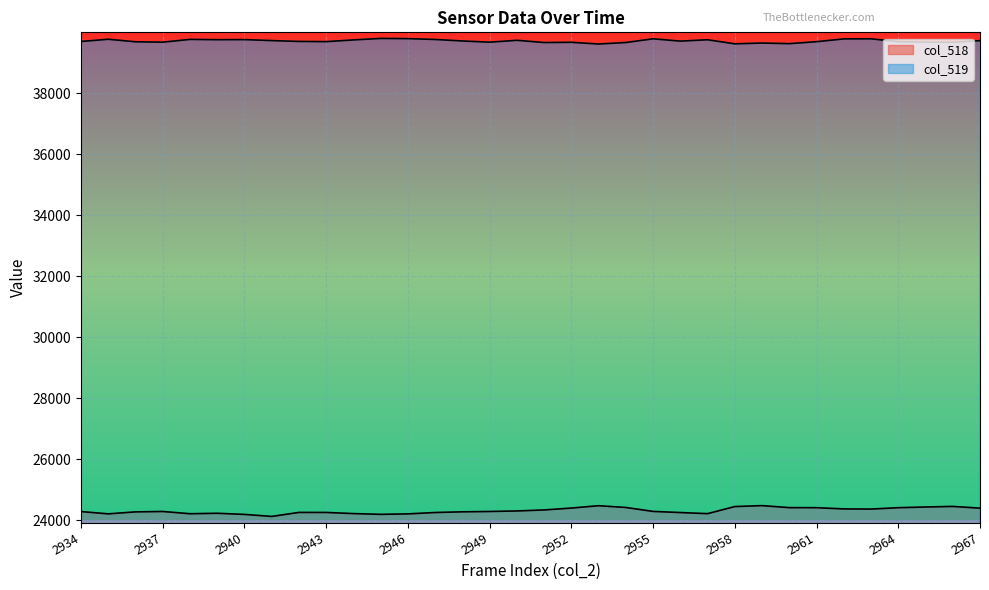

What is the average value of the col_518 series?

24314